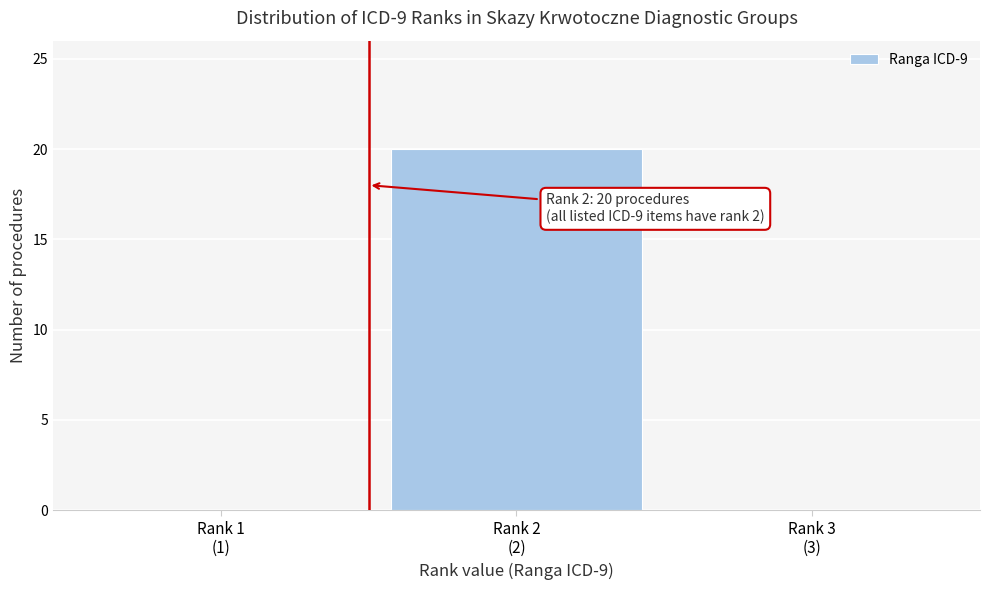

What is the greatest value displayed?

20